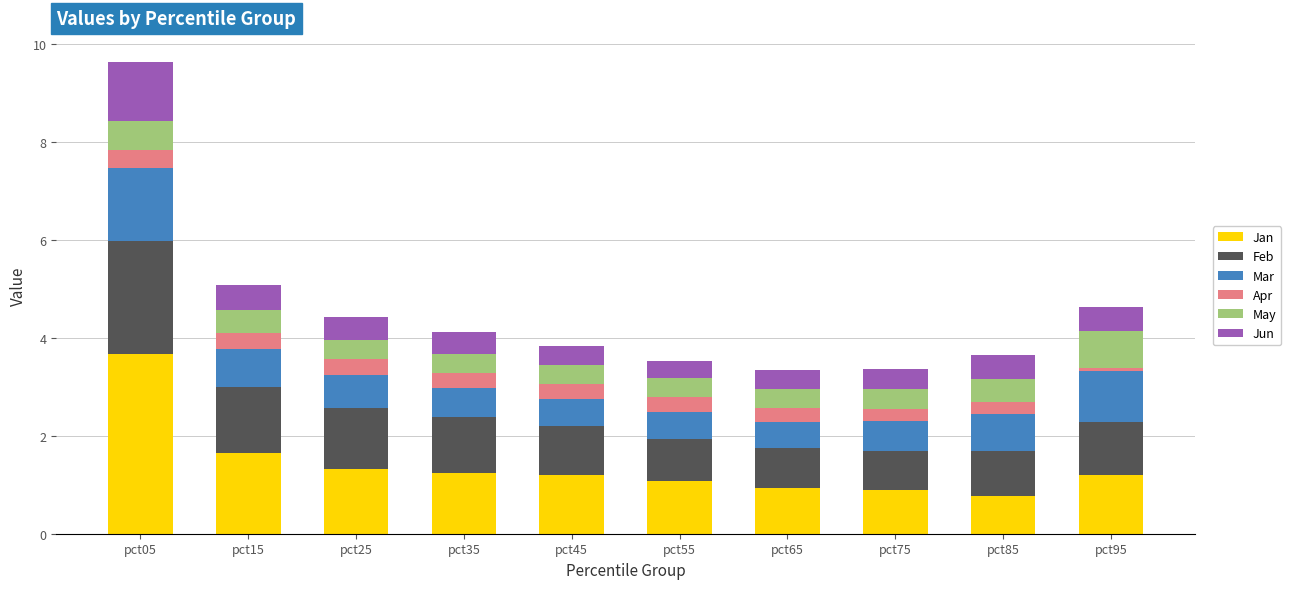

What is the highest value of the Jan series?

3.7